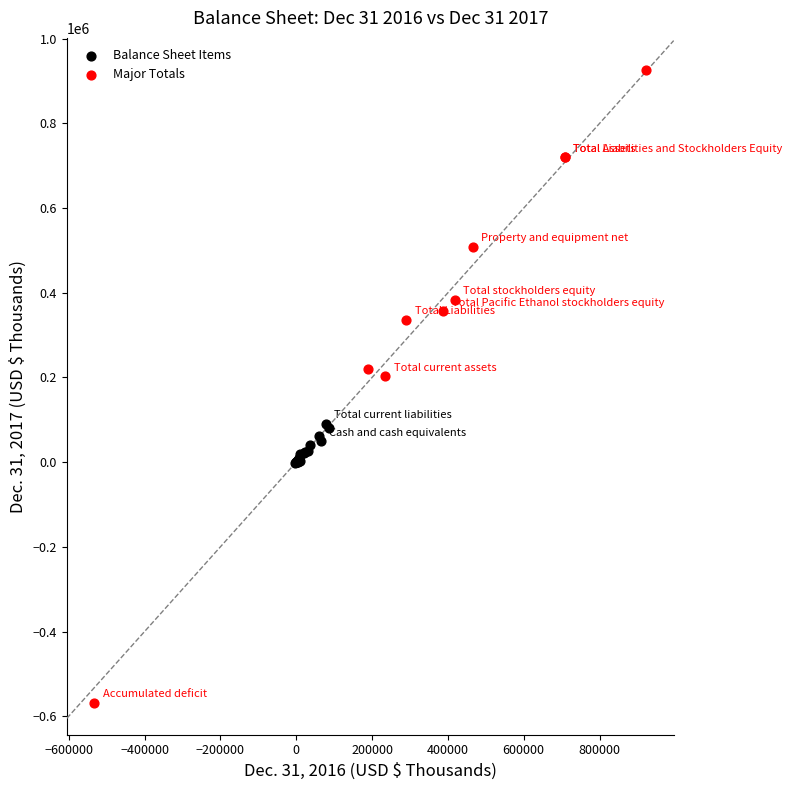

Which series has the largest Y range (max minus min)?

Major Totals